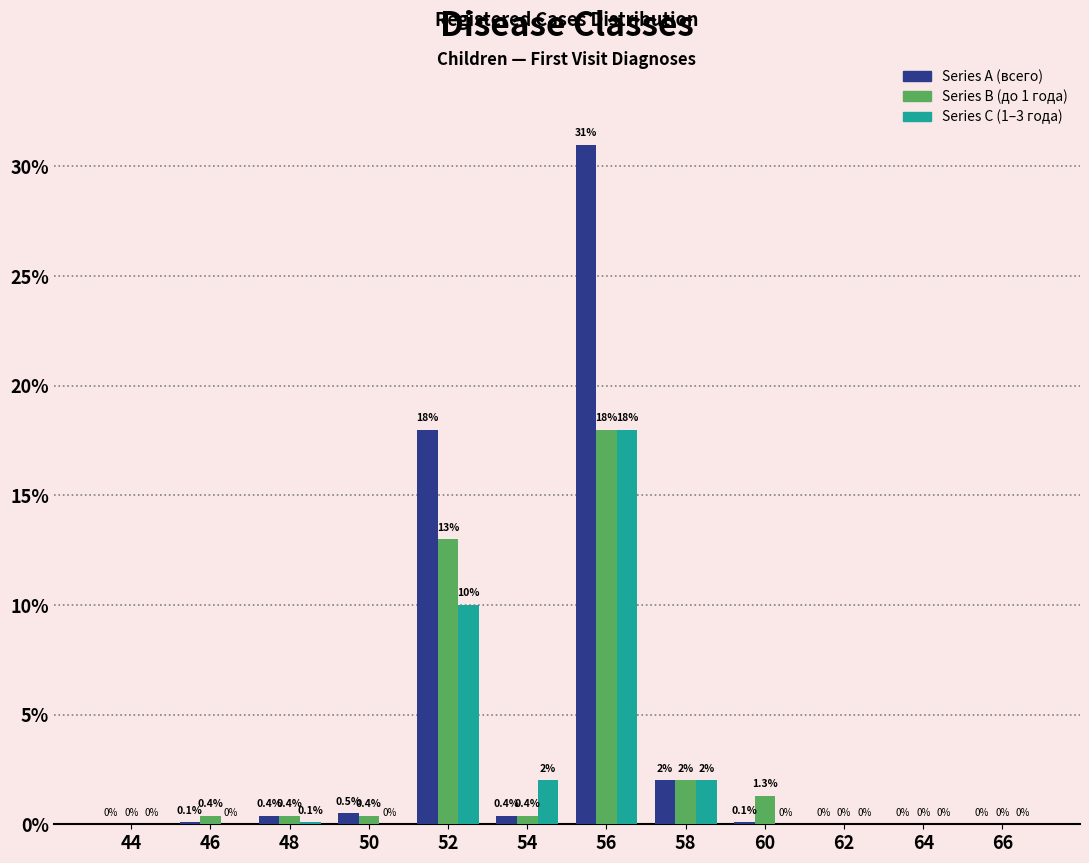

Reading right to left, what are all the values shown in this chart?

Series A: 66=0.0	64=0.0	62=0.0	60=0.1	58=2.0	56=31.0	54=0.4	52=18.0	50=0.5	48=0.4	46=0.1	44=0.0
Series B: 66=0.0	64=0.0	62=0.0	60=1.3	58=2.0	56=18.0	54=0.4	52=13.0	50=0.4	48=0.4	46=0.4	44=0.0
Series C: 66=0.0	64=0.0	62=0.0	60=0.0	58=2.0	56=18.0	54=2.0	52=10.0	50=0.0	48=0.1	46=0.0	44=0.0